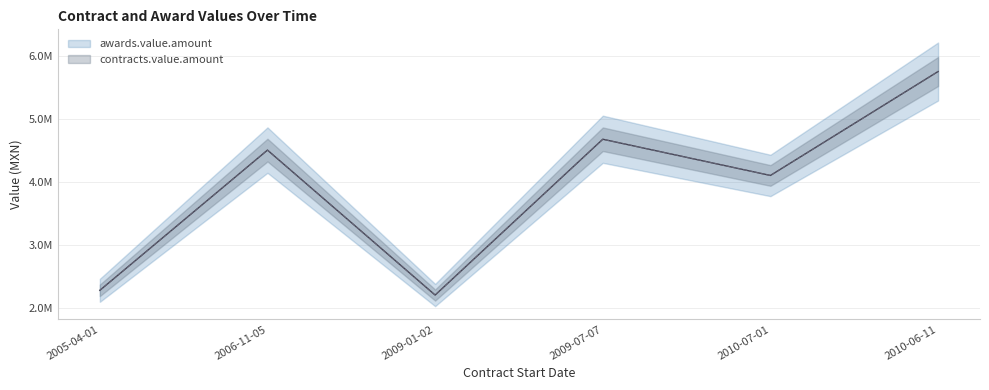

What is the smallest value displayed?

2.2